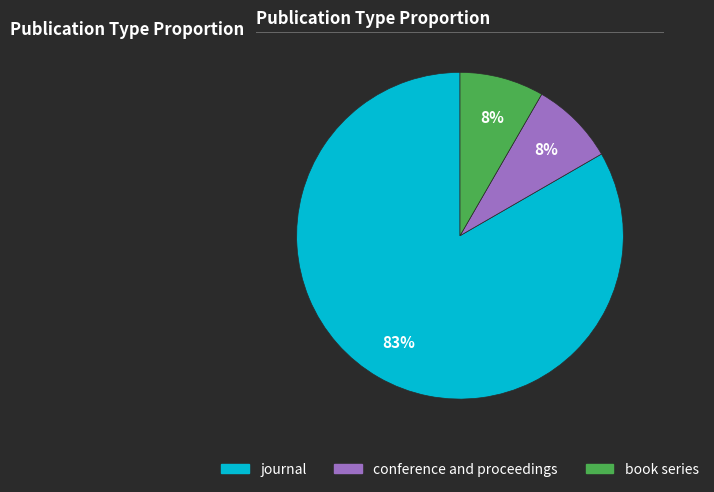

How many segments does this pie chart have?

3